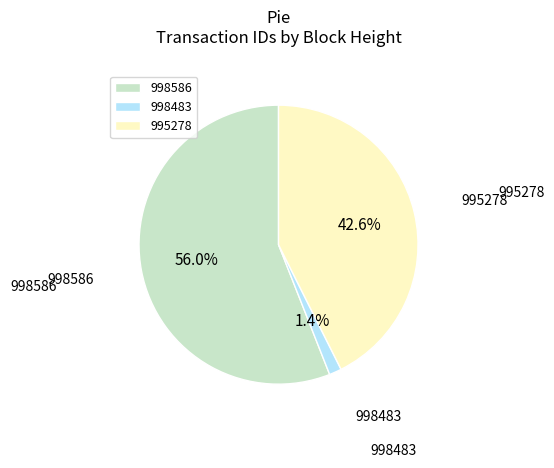

What portion of the pie excludes 995278?

57.4%